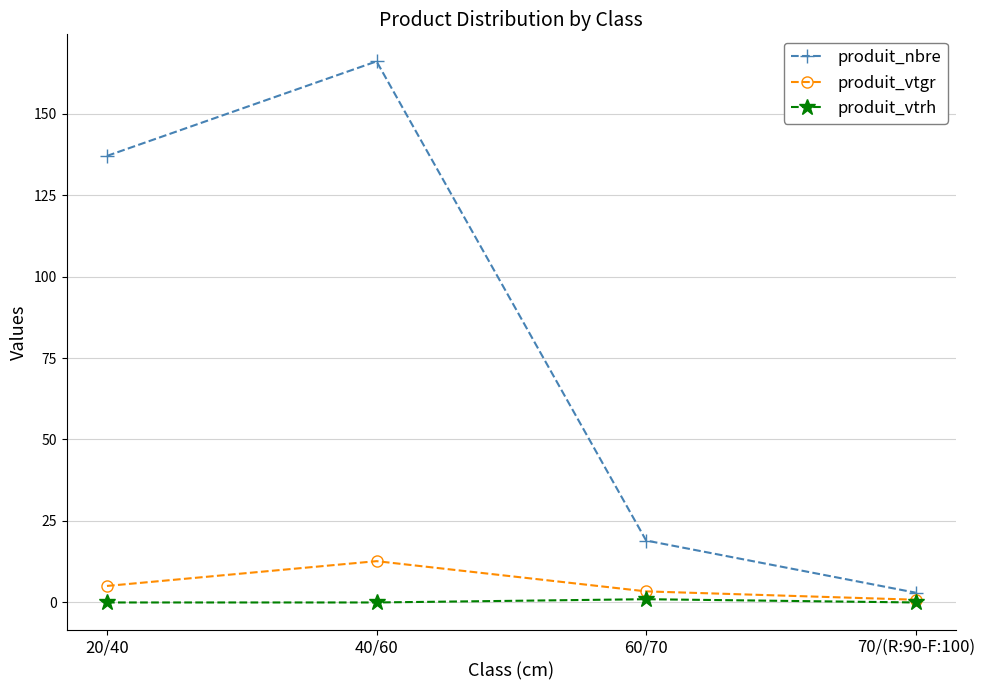

The value of produit_nbre at 60/70 is 31.9. True or false?

False